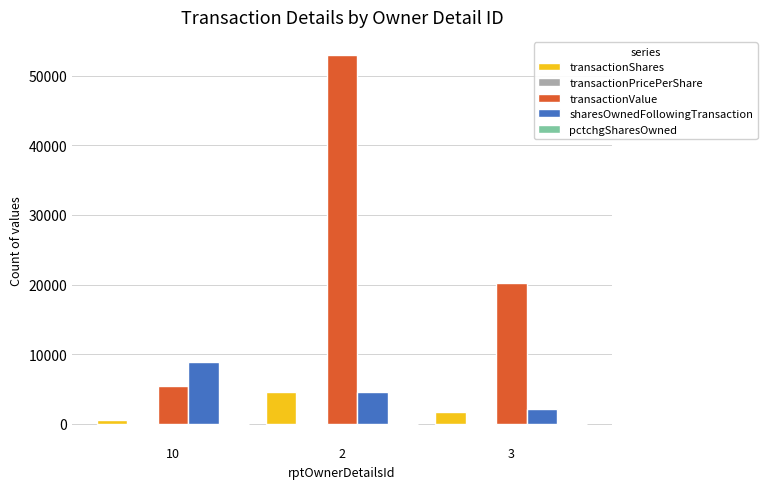

Between 10 and 2, which series saw the biggest shift?

transactionValue